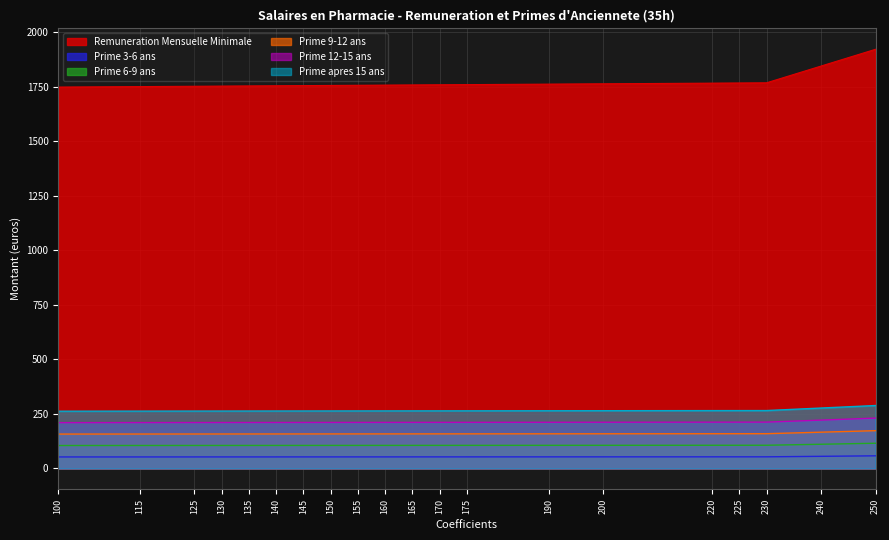

What is the smallest value displayed?

52.4